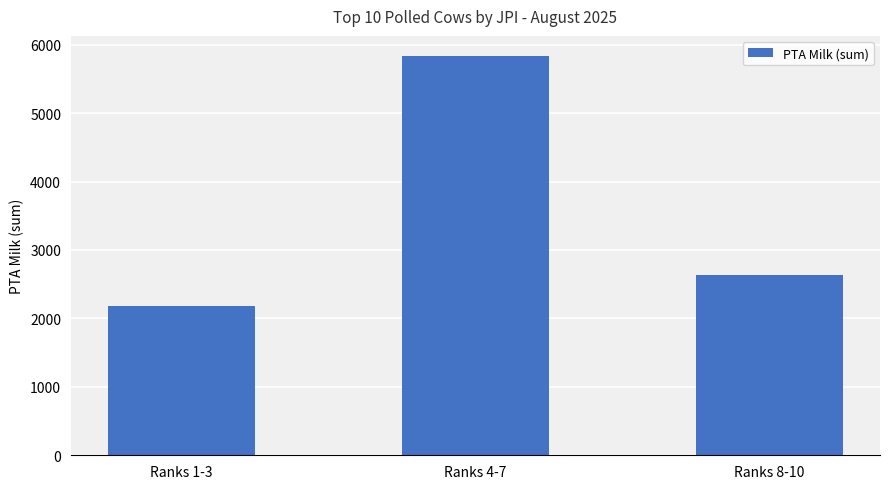

Does the chart contain stacked bars?

No